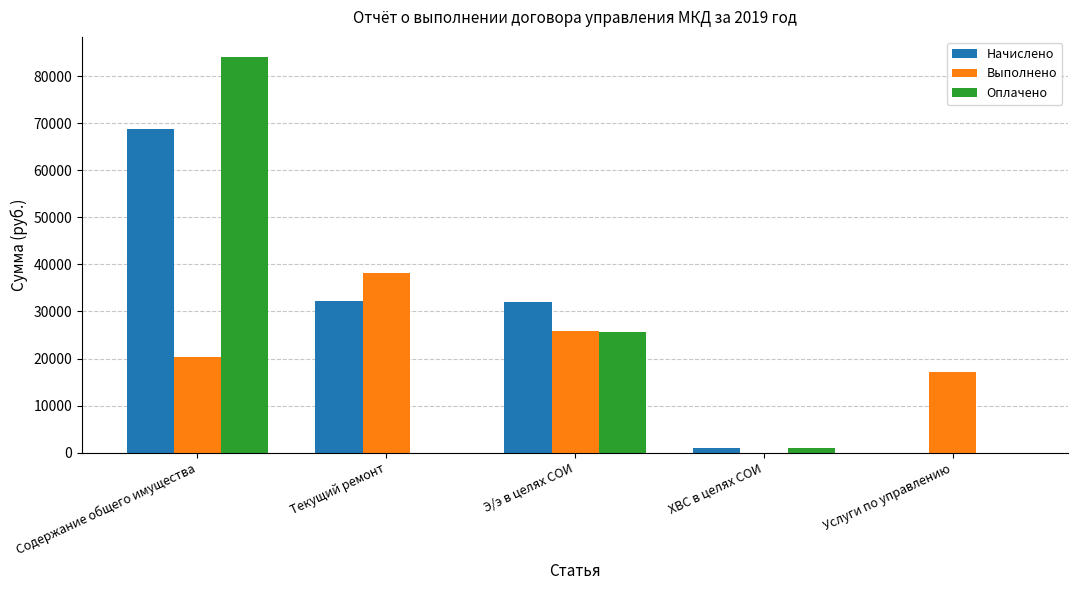

Between Содержание общего имущества and Текущий ремонт, which series saw the biggest shift?

Оплачено